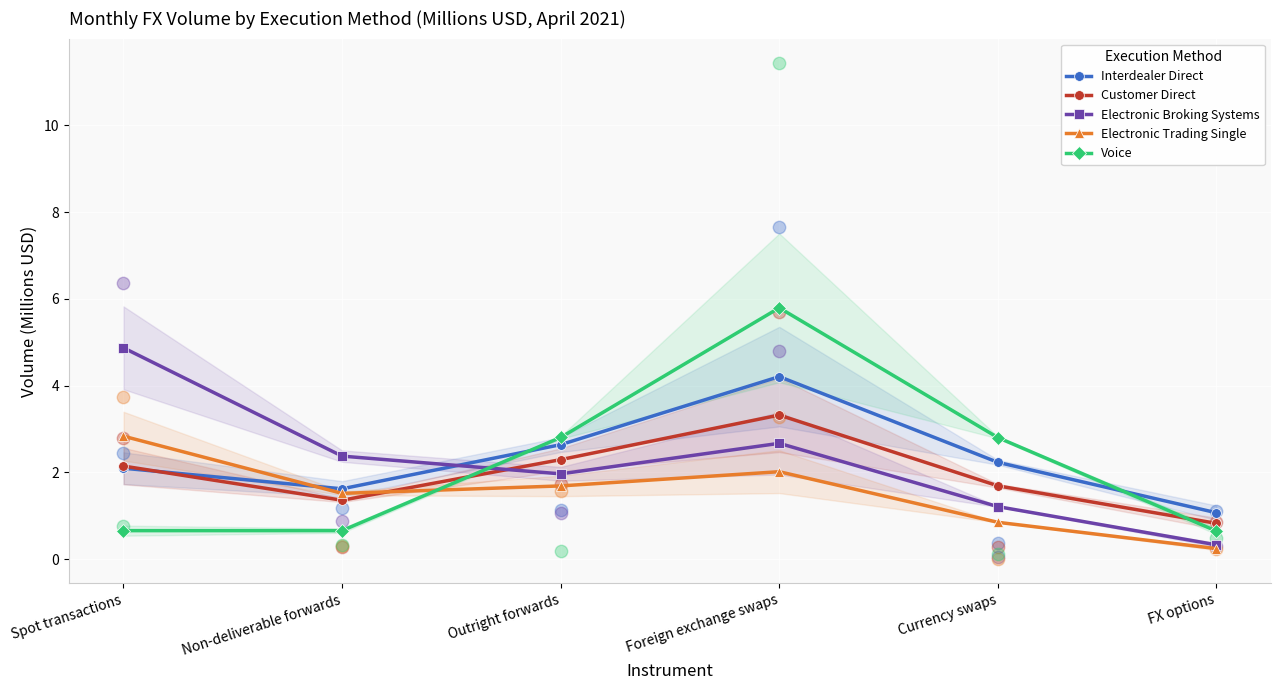

What are all the series names shown in the legend?

Interdealer Direct, Customer Direct, Electronic Broking Systems, Electronic Trading Single, Voice